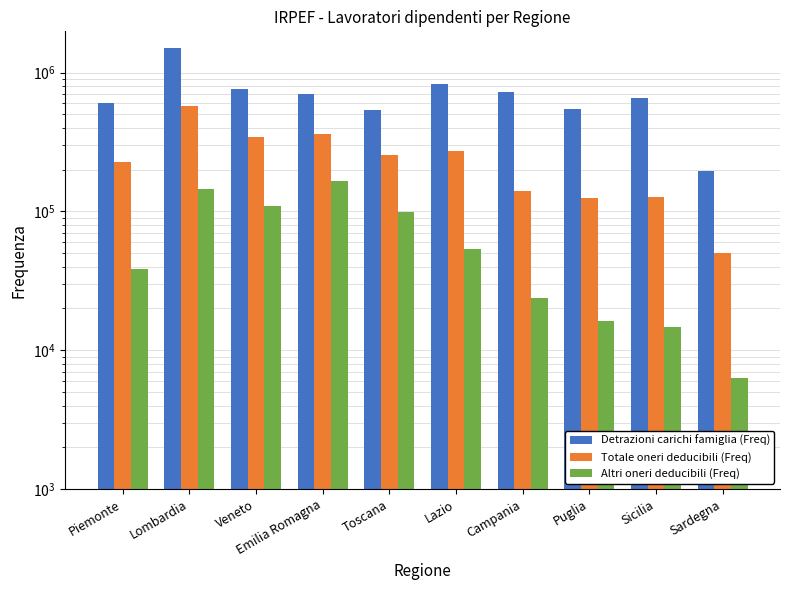

What is the difference between the highest and lowest values at Veneto?

645875